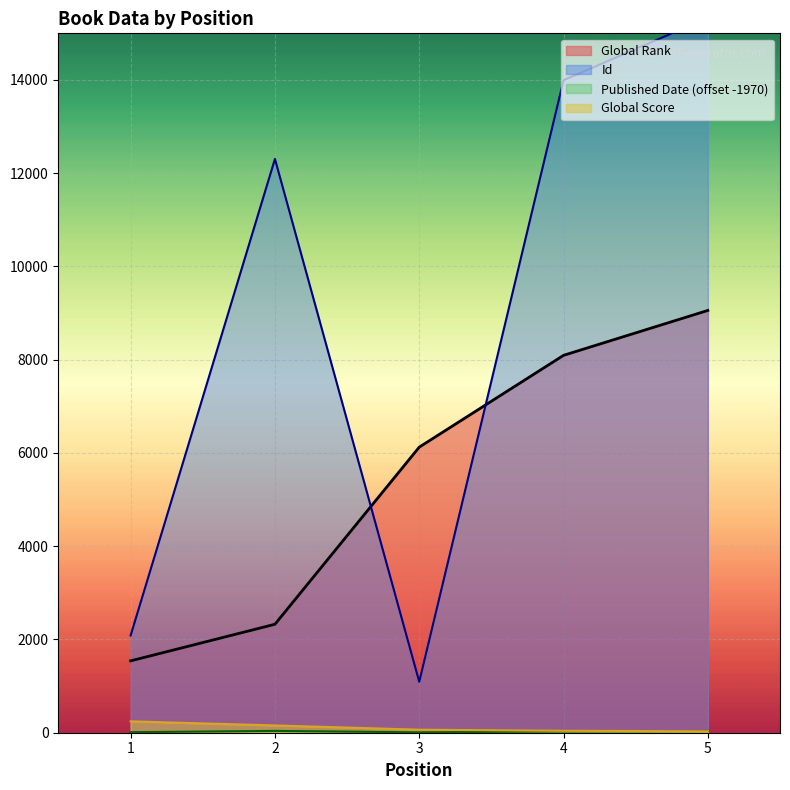

At which category does the chart reach its minimum across all series?

3